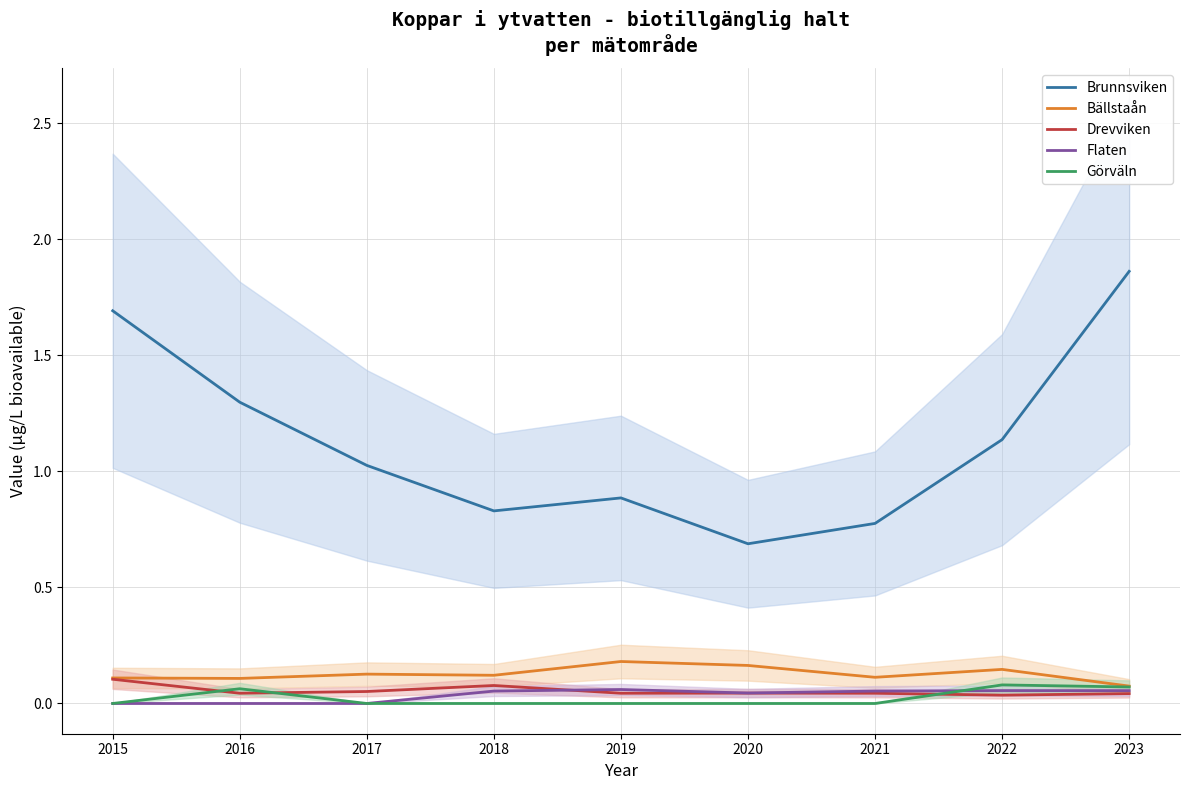

Which category has the lowest value in the Bällstaån series?

2023